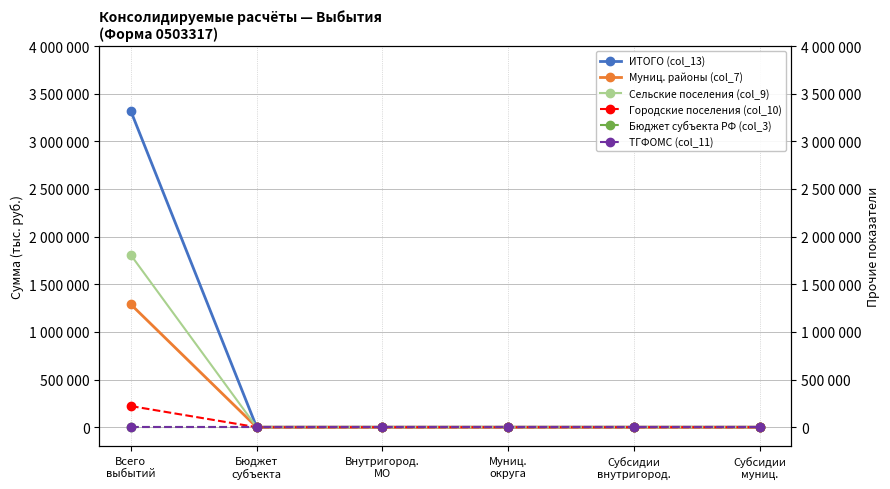

How many values in the ИТОГО (col_13) series exceed 0?

1